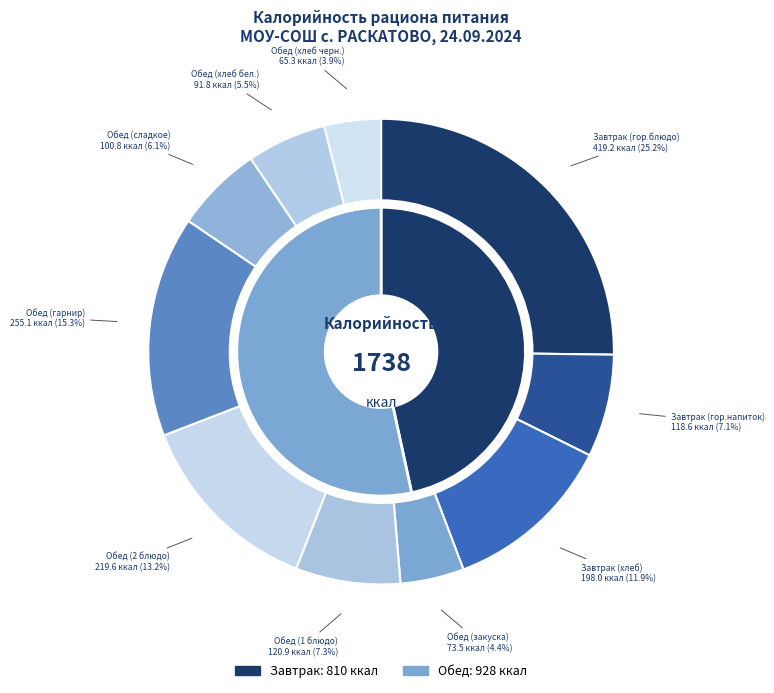

What percentage is the Завтрак (хлеб) slice, to the nearest percent?

12%